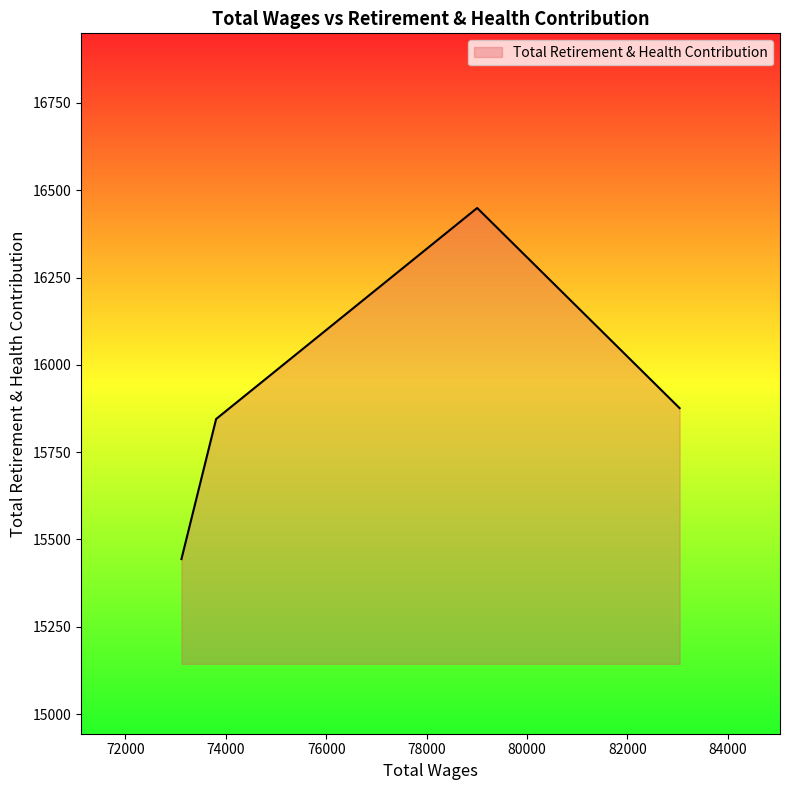

What is the average value?

15904